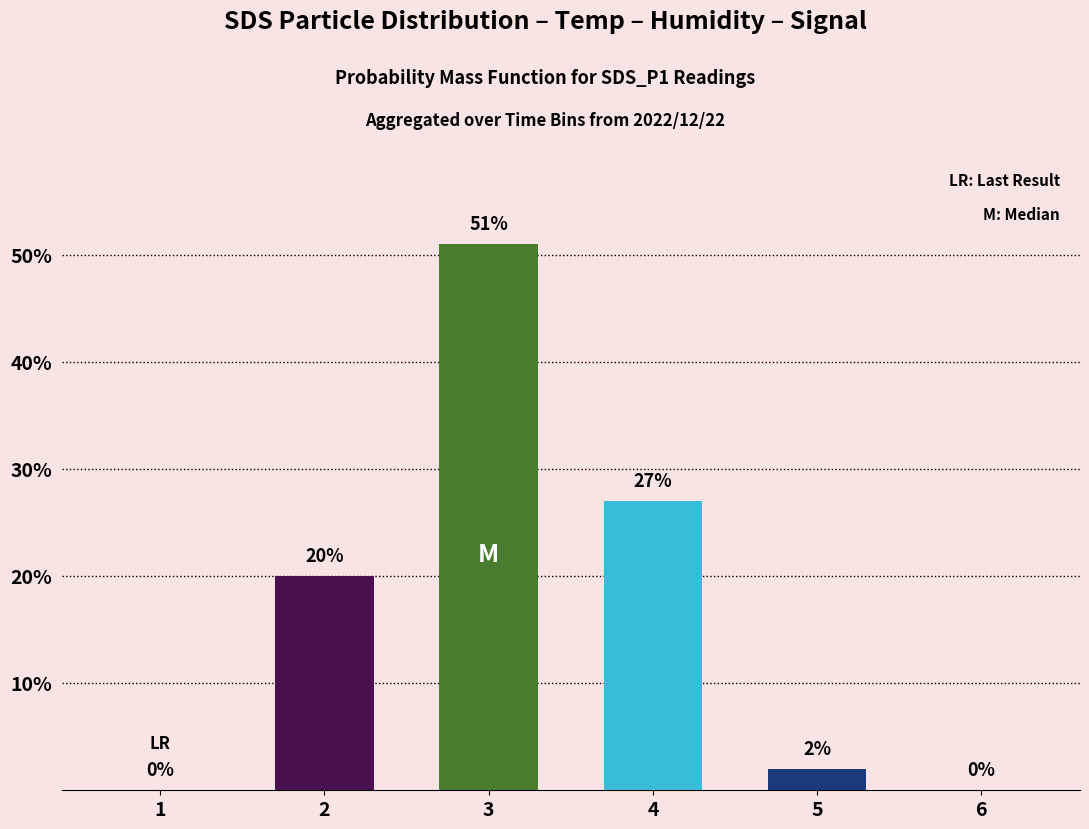

The Samples_norm series shows 28.8 at 1. True or false?

False